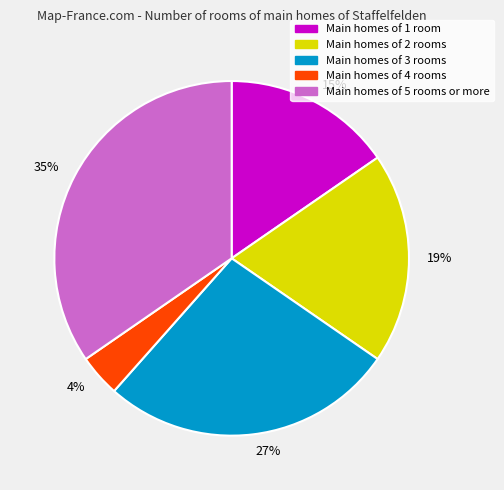

Rank the categories by value from highest to lowest.

Main homes of 5 rooms or more, Main homes of 3 rooms, Main homes of 2 rooms, Main homes of 1 room, Main homes of 4 rooms